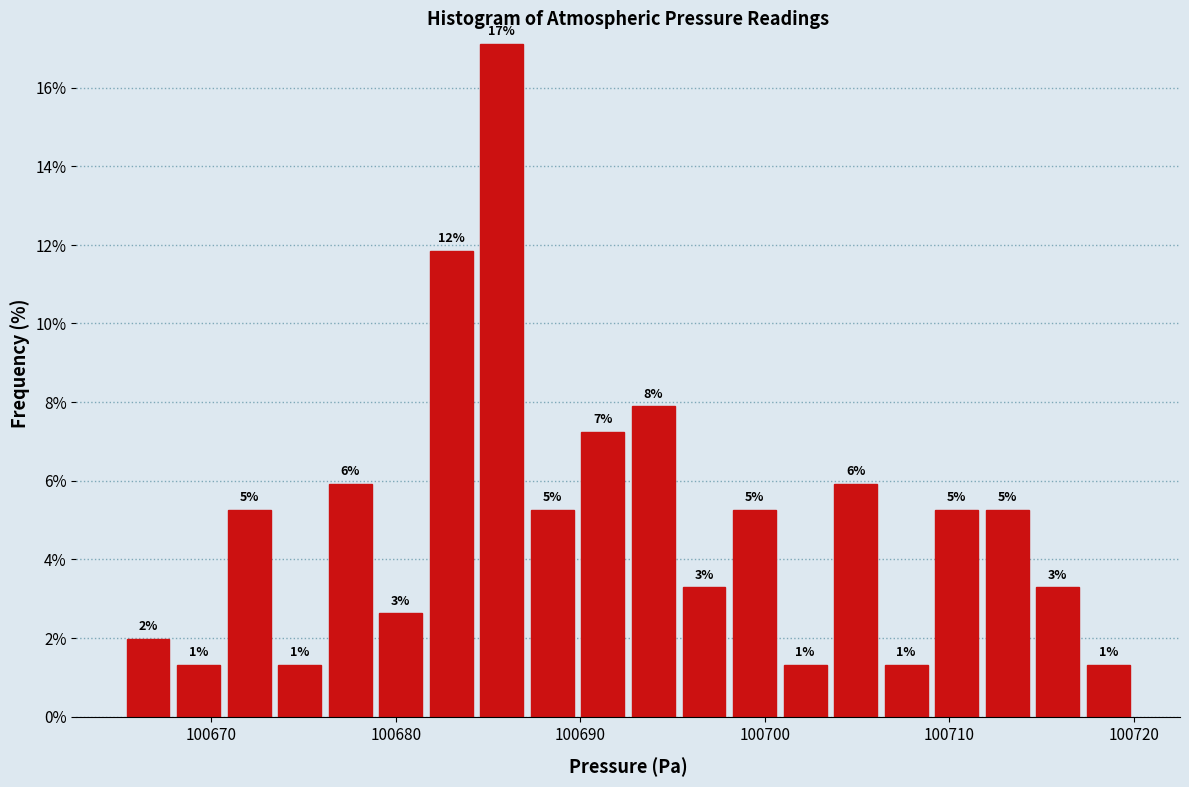

Around what value on the x-axis is the tallest bar? Give the approximate position of its centre, as read against the axis.

100686